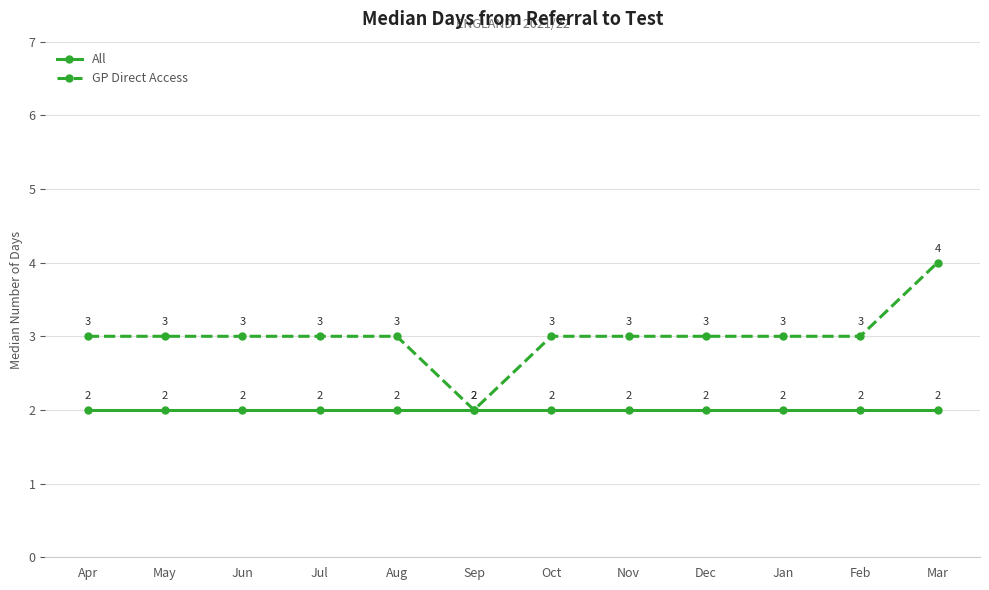

Count the GP Direct Access values in the range 3 to 4.

11